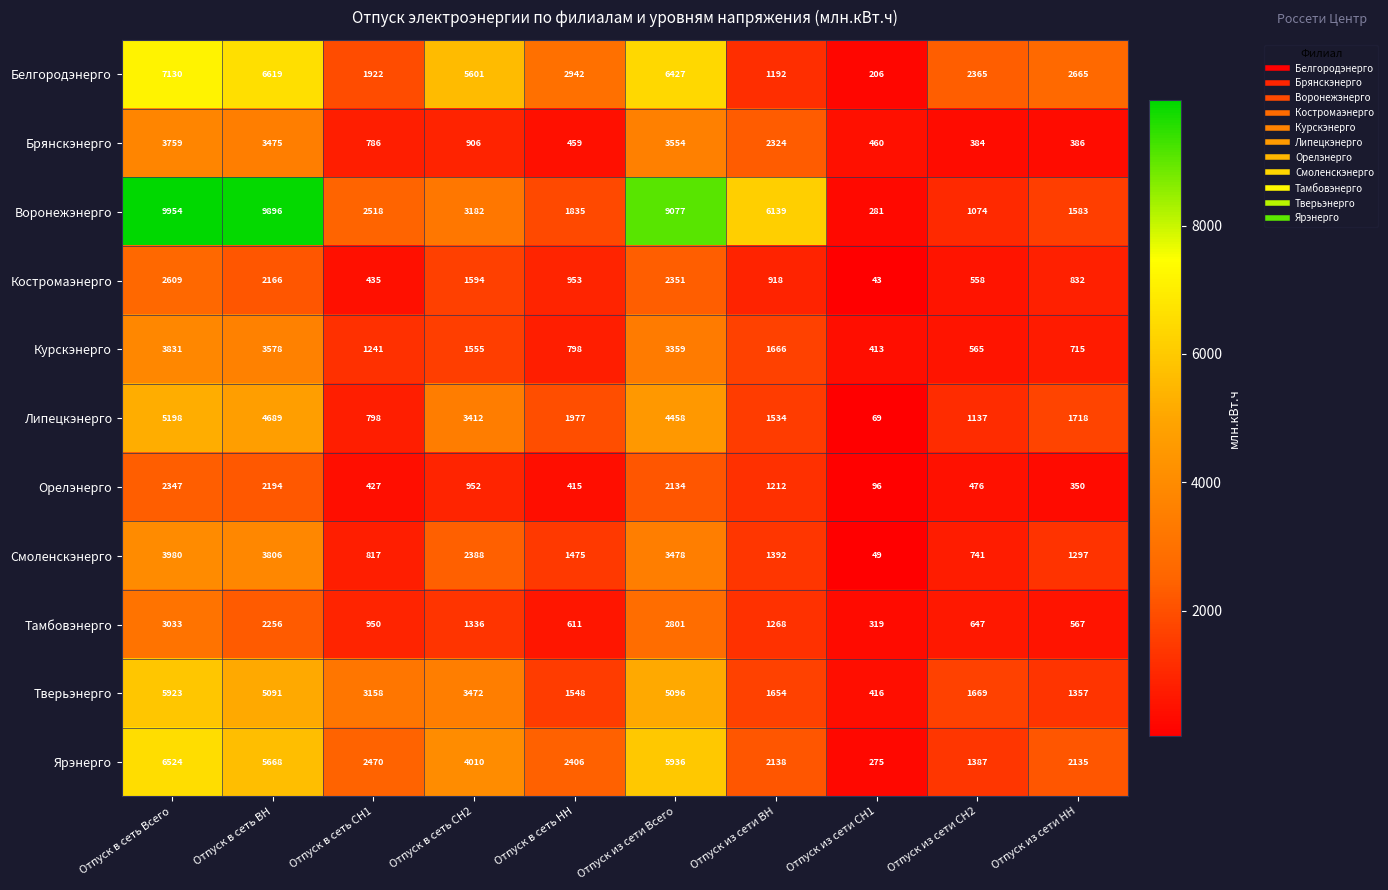

How many data points in Воронежэнерго are less than 3182?

5